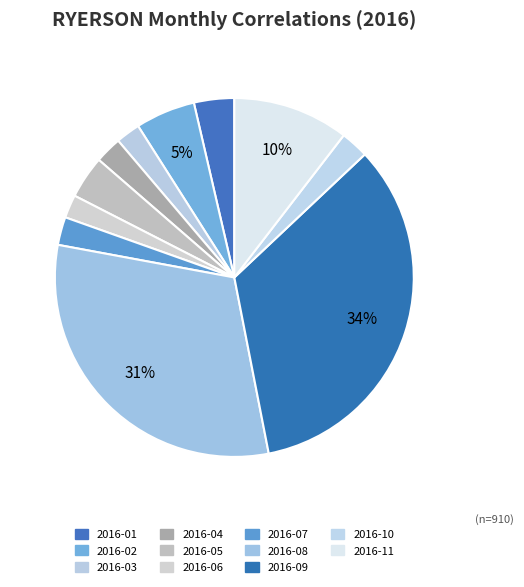

To the nearest percent, what portion does 2016-02 represent?

5%